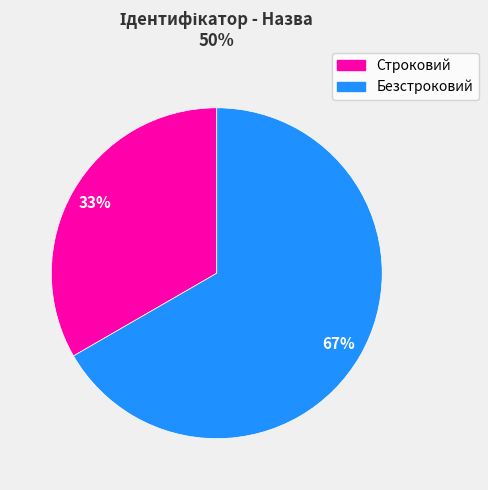

To the nearest percent, what is the average slice percentage?

50%